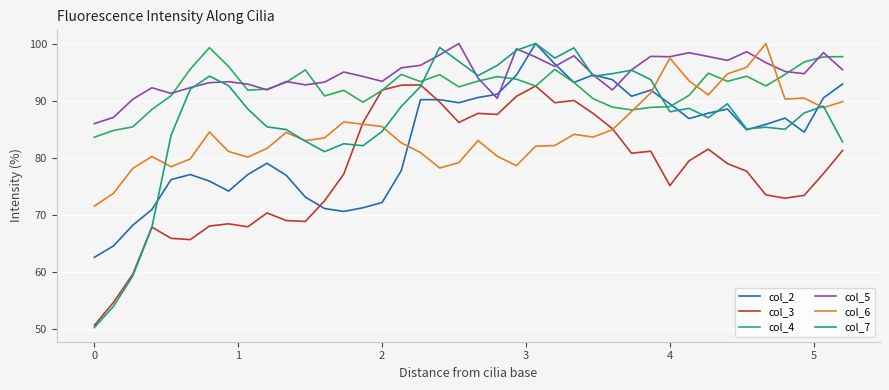

True or false: col_4 and col_7 cross at least once.

True